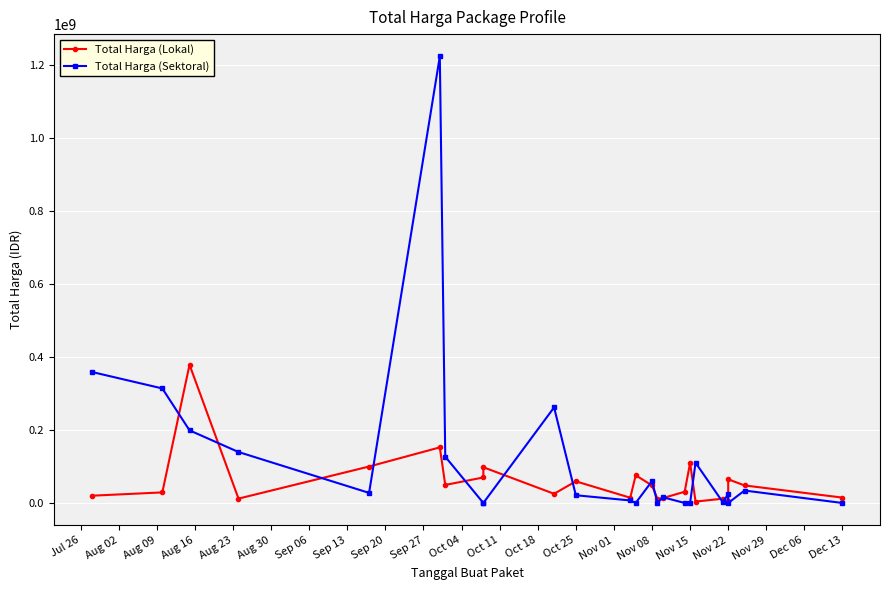

What is the label of the 9th point from the right?

Nov 08